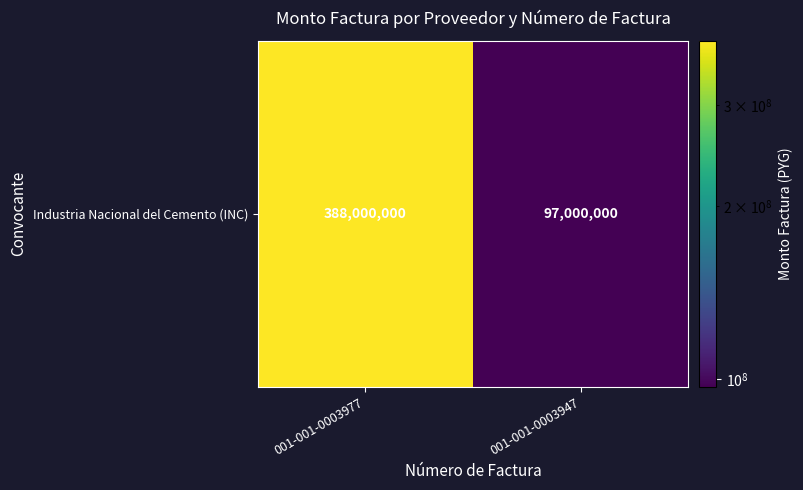

What is the change in value from 001-001-0003977 to 001-001-0003947?

-291000000